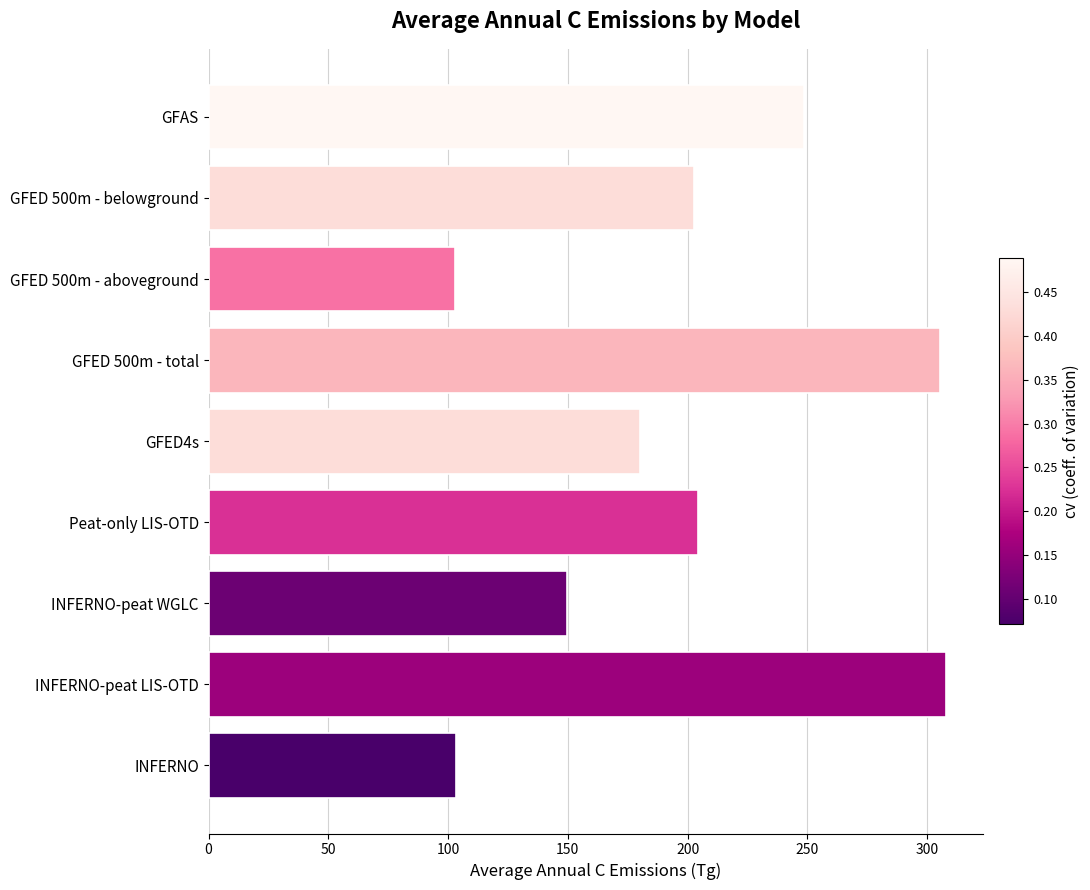

What is the sum of the values at Peat-only LIS-OTD and GFED 500m - total?

509.9